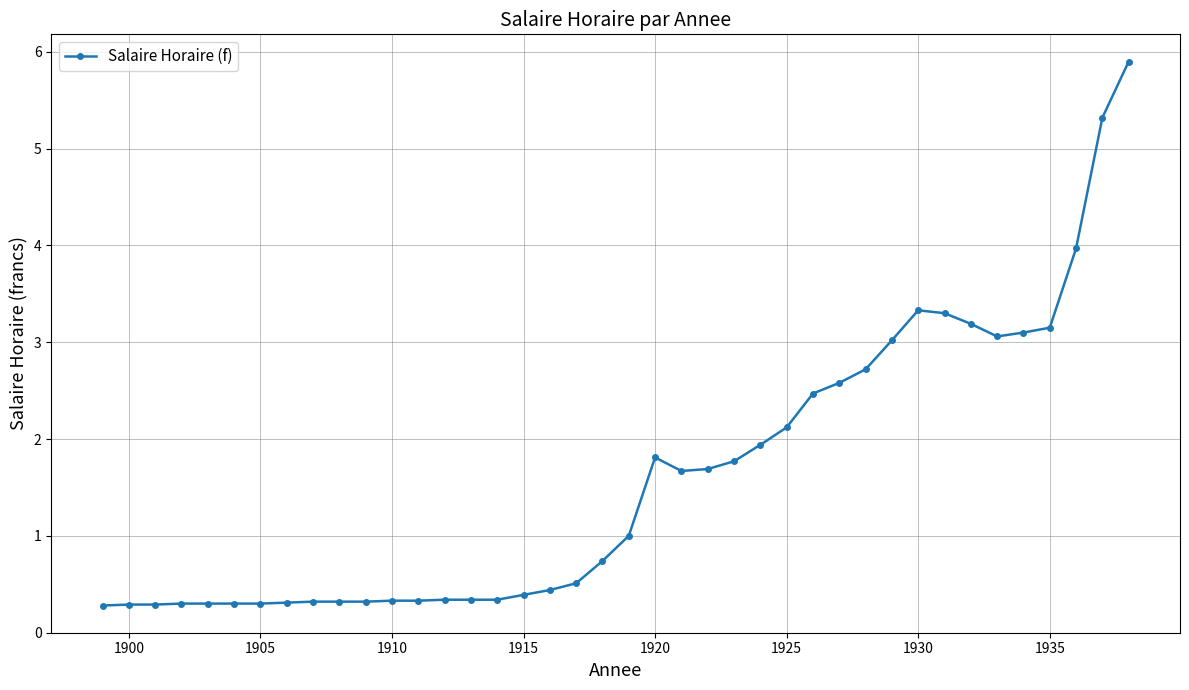

True or false: there are more than 1 points higher than both neighbors.

True